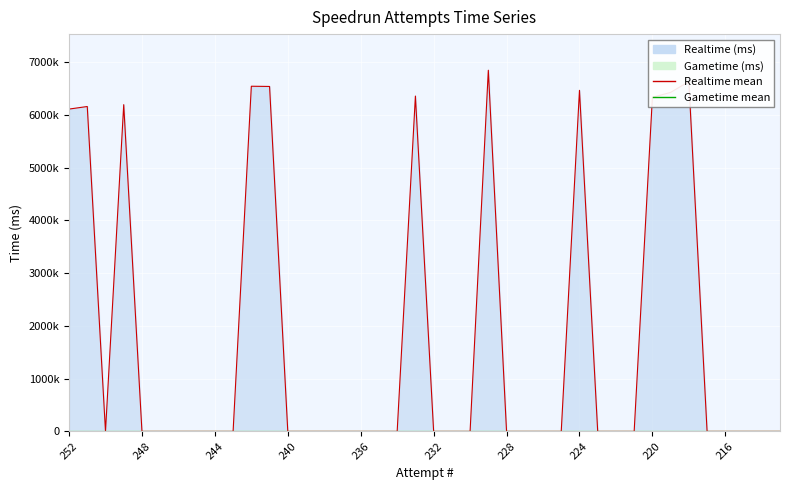

True or false: the data shows 0 at 239.

True